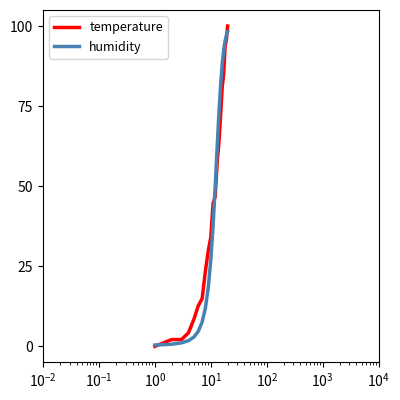

True or false: humidity has more than 2 interior local peaks.

False